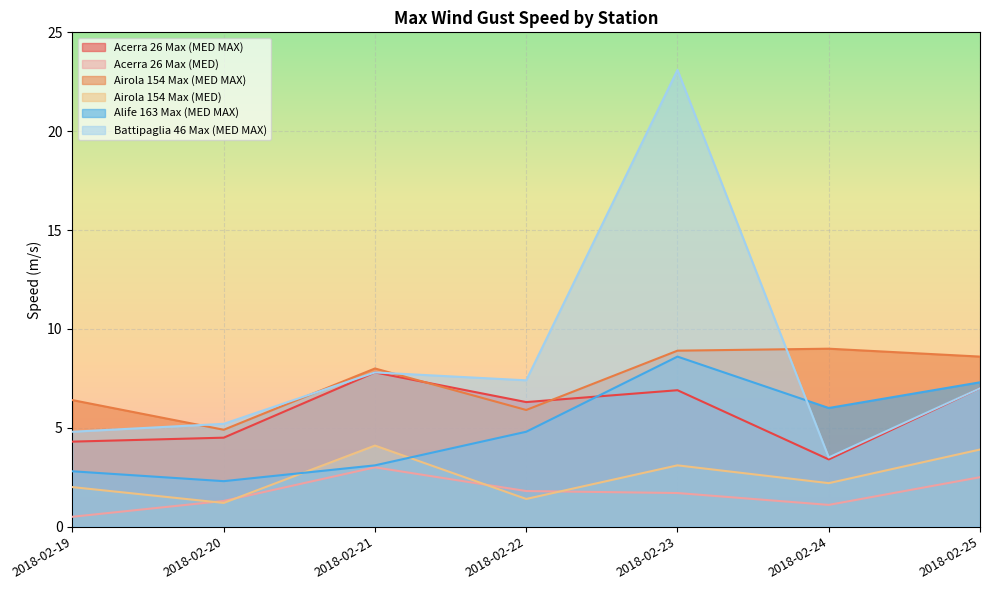

Reading right to left, extract all data points from this chart.

Acerra 26 Max (MED MAX): 7.0	3.4	6.9	6.3	7.8	4.5	4.3
Acerra 26 Max (MED): 2.5	1.1	1.7	1.8	3.0	1.3	0.5
Airola 154 Max (MED MAX): 8.6	9.0	8.9	5.9	8.0	4.9	6.4
Airola 154 Max (MED): 3.9	2.2	3.1	1.4	4.1	1.2	2.0
Alife 163 Max (MED MAX): 7.3	6.0	8.6	4.8	3.1	2.3	2.8
Battipaglia 46 Max (MED MAX): 7.0	3.5	23.1	7.4	7.8	5.2	4.8